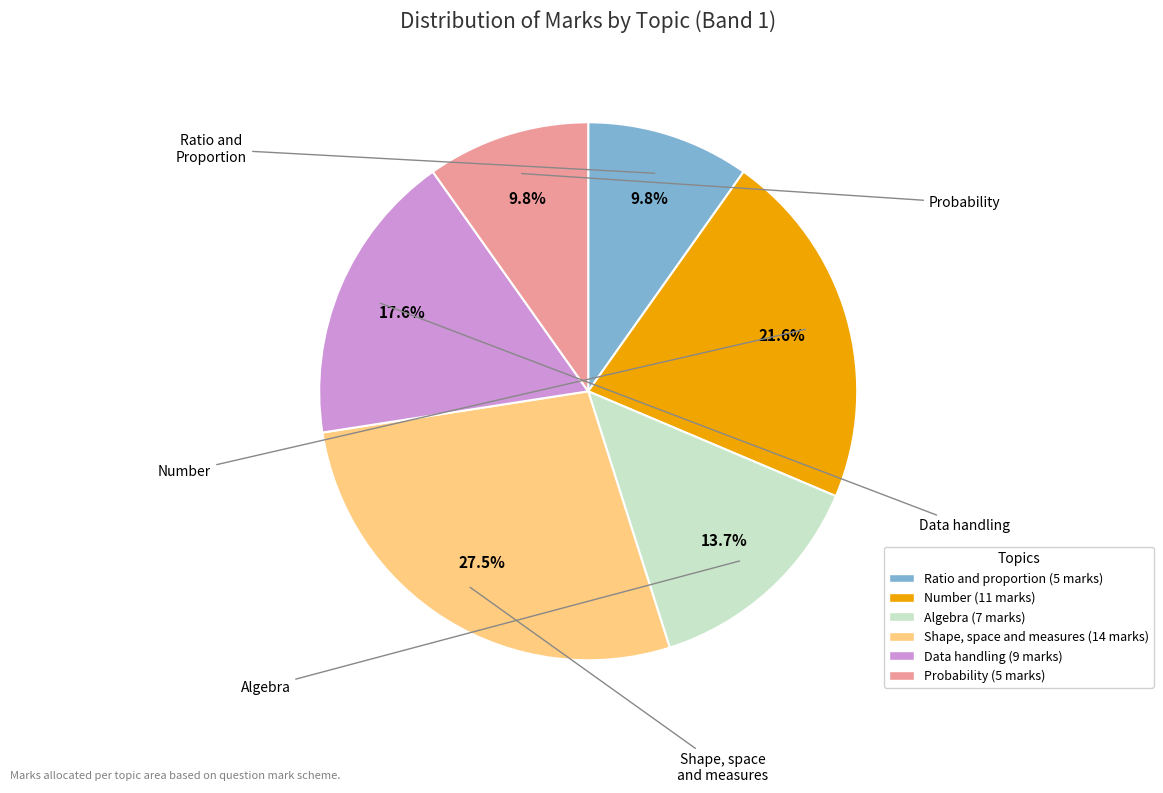

Does any single category account for the majority?

No